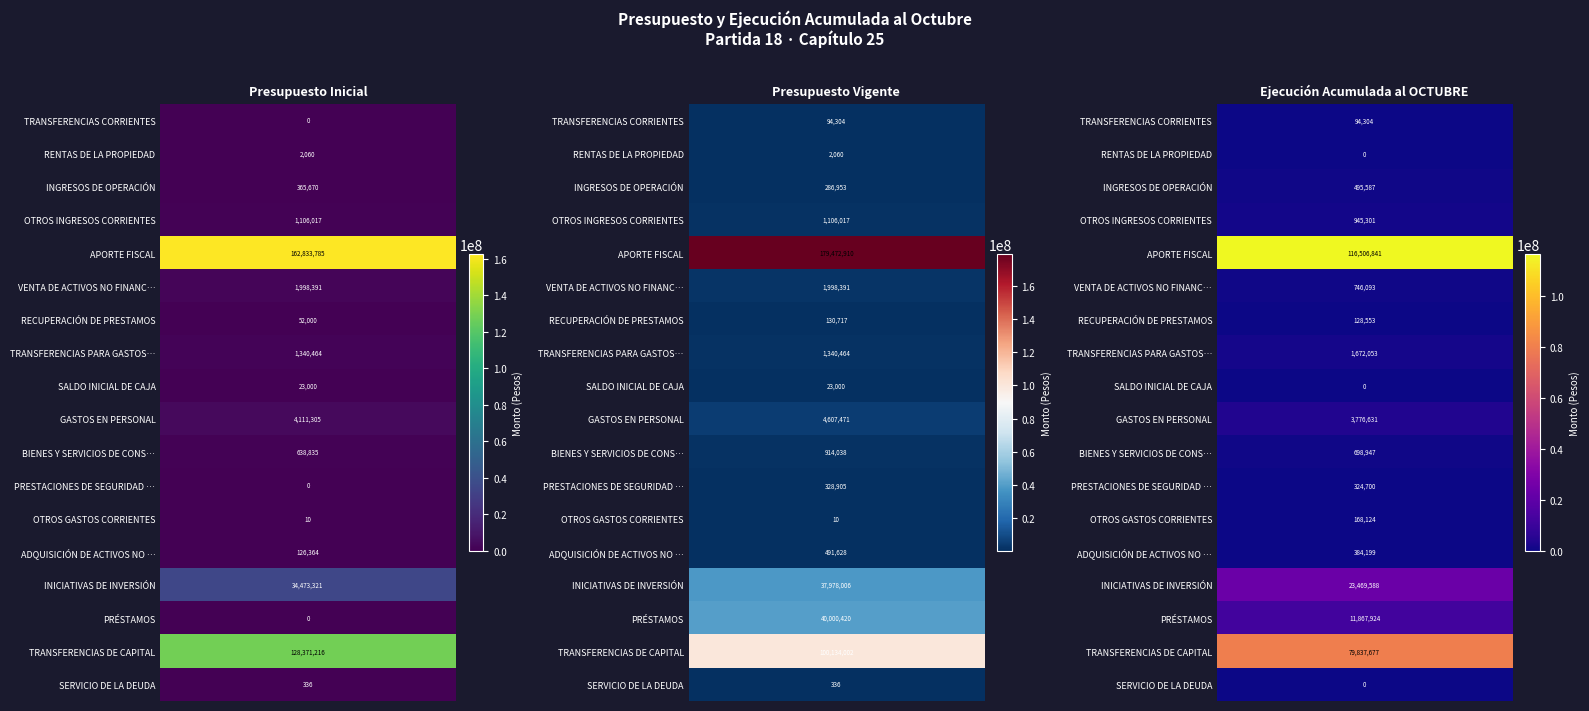

At which category does the chart reach its peak across all series?

1